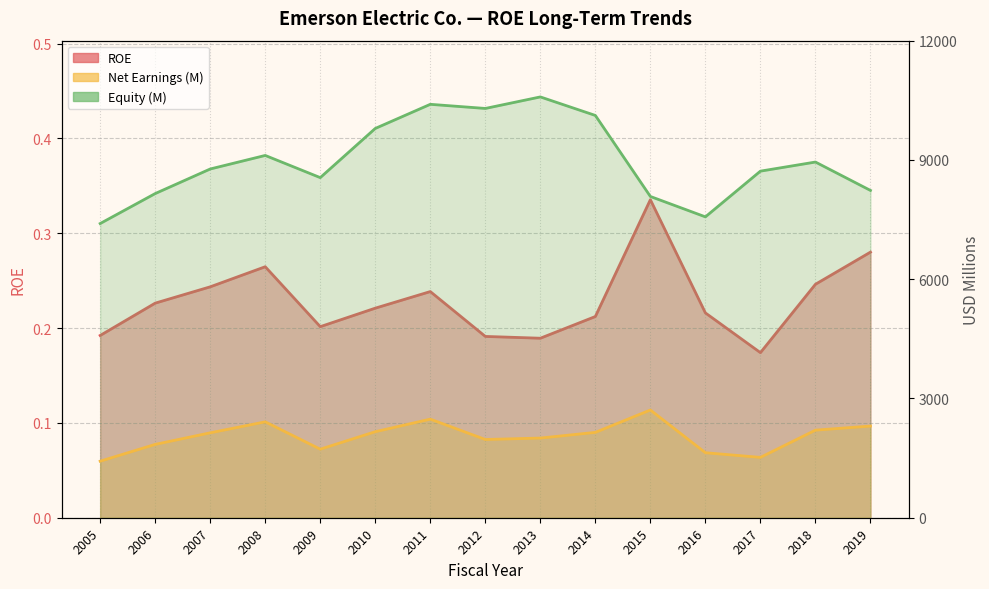

Does the chart display data point markers on the line(s)?

No